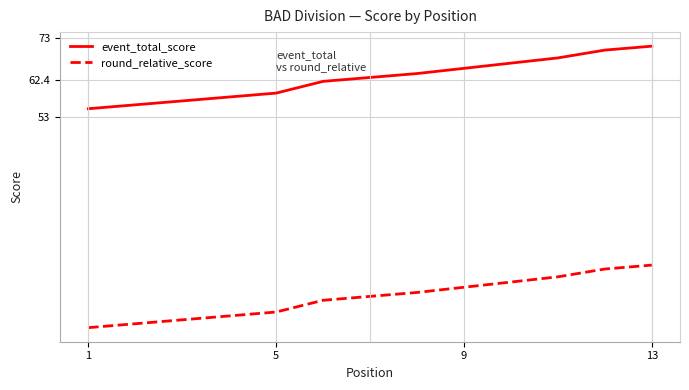

What are all the series names shown in the legend?

event_total_score, round_relative_score